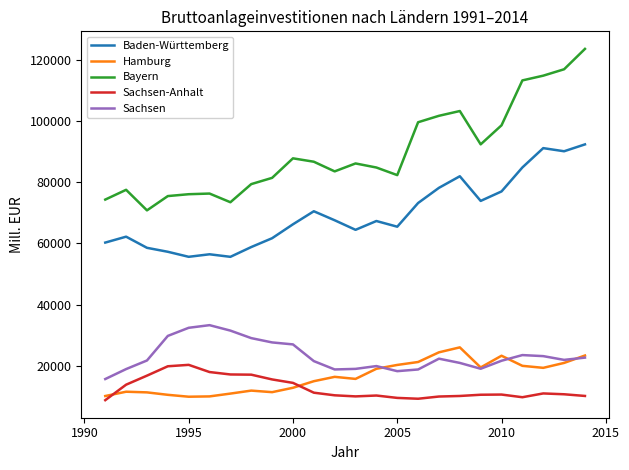

Which series has the largest total across all categories?

Bayern